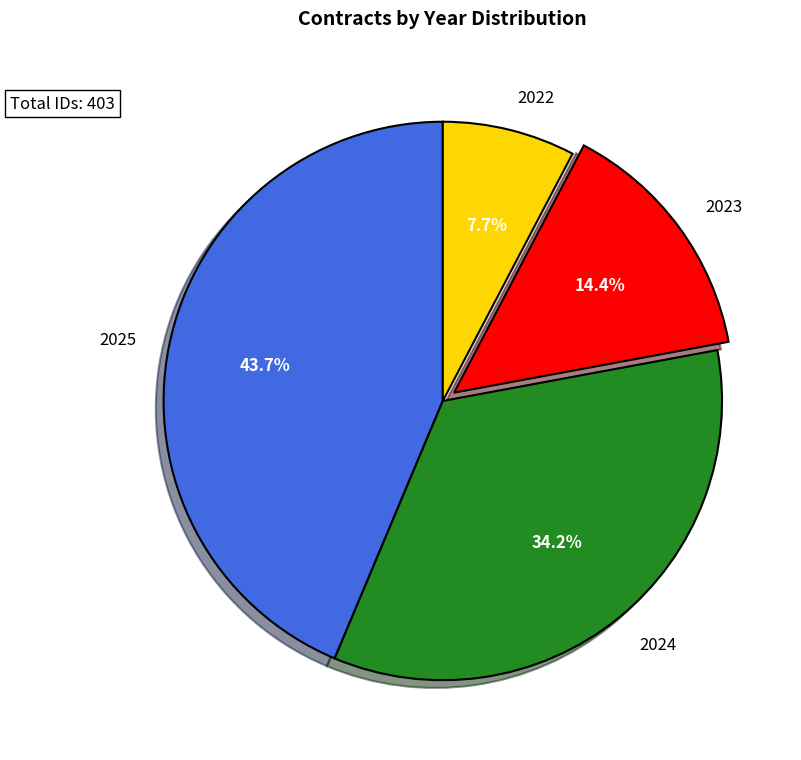

Do 2024 and 2025 together represent more than half of the pie?

Yes